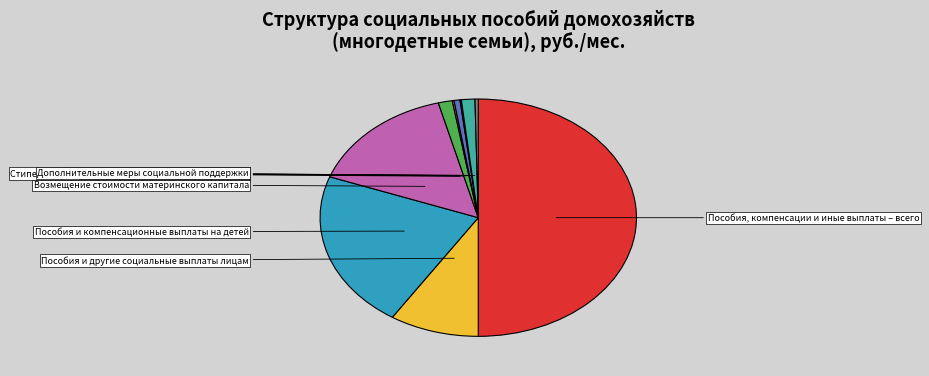

Rank the categories by value from highest to lowest.

Пособия, компенсации и иные выплаты – всего, Пособия и компенсационные выплаты на детей, Возмещение стоимости материнского капитала, Пособия и другие социальные выплаты лицам, Пособия и иная денежная помощь малоимущим, Выплаты по уходу за другими лицами, Стипендии и другая денежная помощь обучающимся, Дополнительные меры социальной поддержки, Жилищные субсидии и иная денежная помощь, Пособия по безработице и иные выплаты